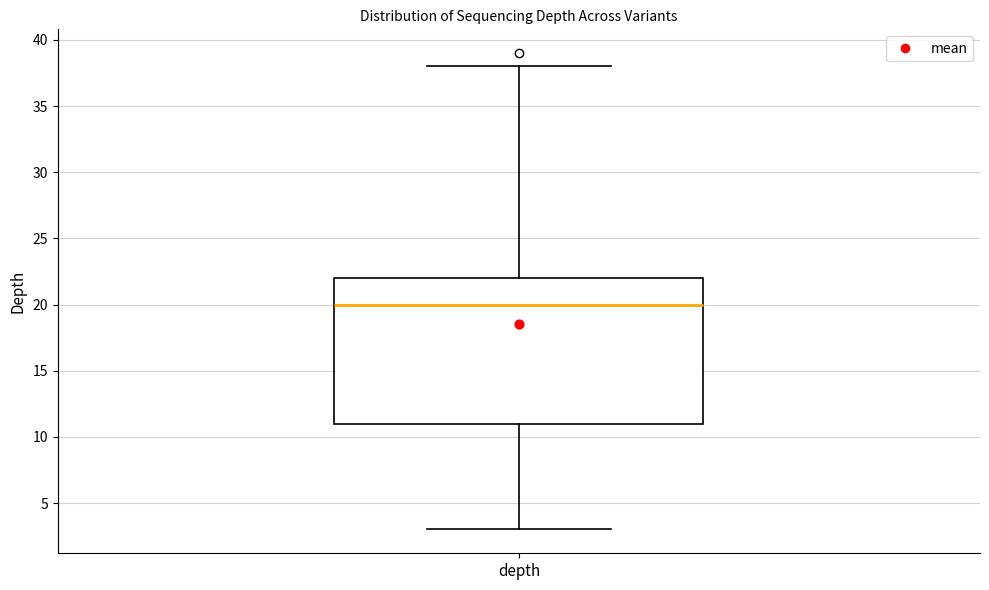

Where is the lower edge of the box for depth on the y-axis? The values are not printed on the chart, so give them approximately, as read against the axis.

11